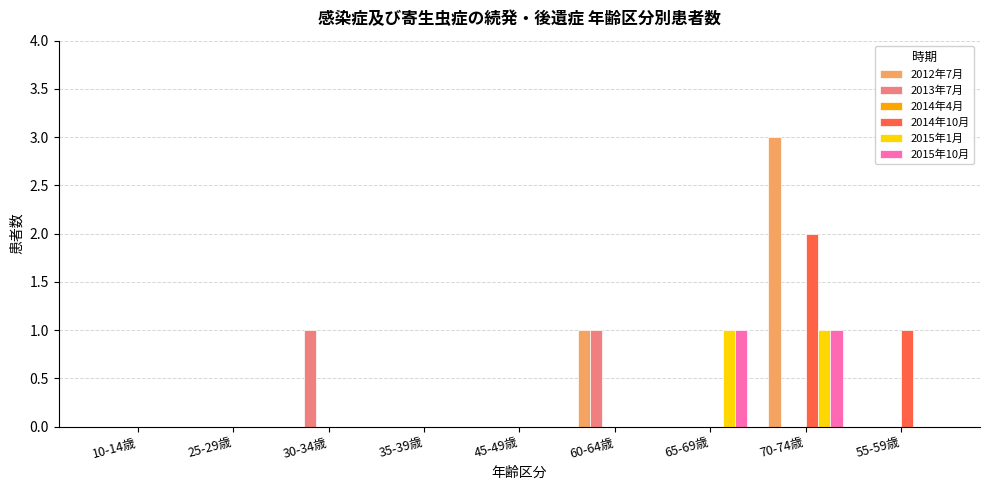

At which category is the sum across all series the highest?

70-74歳